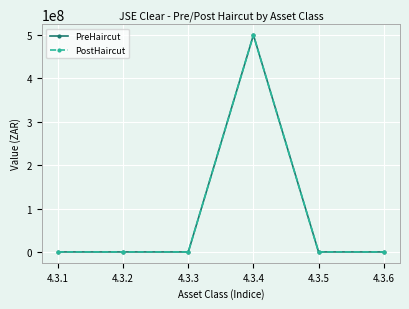

Does the chart have visible grid lines?

Yes